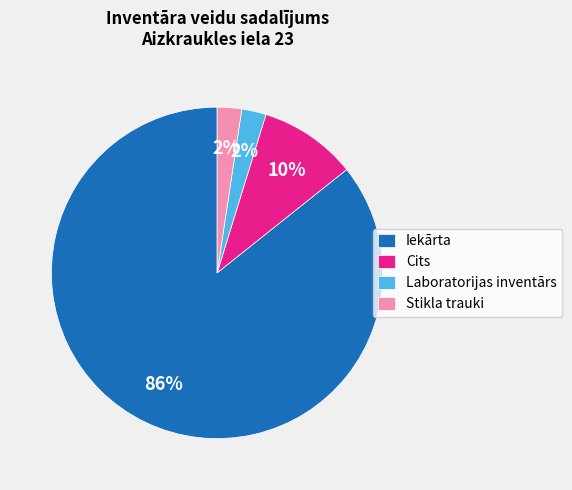

Combined, do Iekārta and Stikla trauki account for over 50%?

Yes